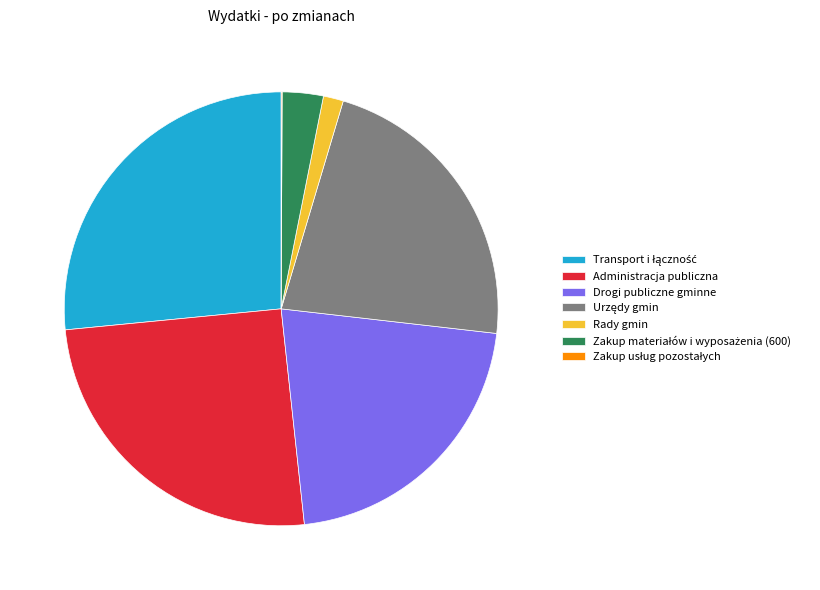

Does Rady gmin represent more than half of the total?

No